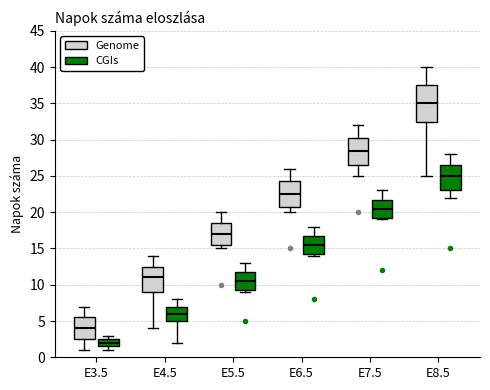

Reading left to right, read every box against the y-axis: the position of its median line, the range the box covers, and the ends of its whiskers. The values are not printed on the chart, so give them approximately, as read against the axis.

E3.5 (Genome): median 4.0, box 2.5 to 5.5, whiskers 1.0 to 7.0
E3.5 (CGIs): median 2.0, box 1.5 to 2.5, whiskers 1.0 to 3.0
E4.5 (Genome): median 11.0, box 9.0 to 12.5, whiskers 4.0 to 14.0
E4.5 (CGIs): median 6.0, box 5.0 to 7.0, whiskers 2.0 to 8.0
E5.5 (Genome): median 17.0, box 15.5 to 18.5, whiskers 15.0 to 20.0
E5.5 (CGIs): median 10.5, box 9.5 to 12.0, whiskers 9.0 to 13.0
E6.5 (Genome): median 22.5, box 21.0 to 24.5, whiskers 20.0 to 26.0
E6.5 (CGIs): median 15.5, box 14.5 to 17.0, whiskers 14.0 to 18.0
E7.5 (Genome): median 28.5, box 26.5 to 30.5, whiskers 25.0 to 32.0
E7.5 (CGIs): median 20.5, box 19.5 to 22.0, whiskers 19.0 to 23.0
E8.5 (Genome): median 35.0, box 32.5 to 37.5, whiskers 25.0 to 40.0
E8.5 (CGIs): median 25.0, box 23.0 to 26.5, whiskers 22.0 to 28.0